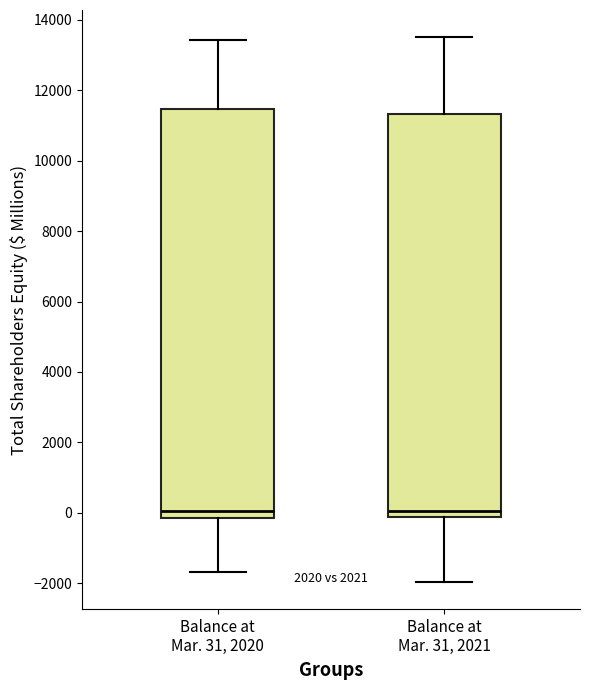

Reading left to right, transcribe this box plot: for each box, give where its median line is, the range the box spans, and where its two whiskers end, as read against the y-axis. The values are not printed on the chart, so give them approximately, as read against the axis.

Balance at Mar. 31, 2020: median 0, box -200 to 11400, whiskers -1600 to 13400
Balance at Mar. 31, 2021: median 0, box -200 to 11400, whiskers -2000 to 13600